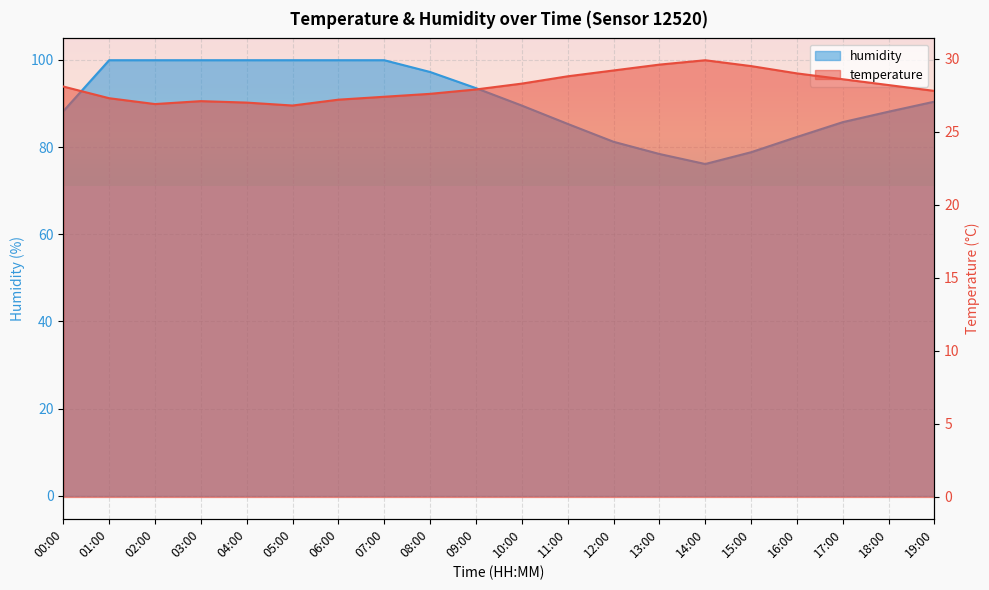

Count the number of categories in the chart.

20